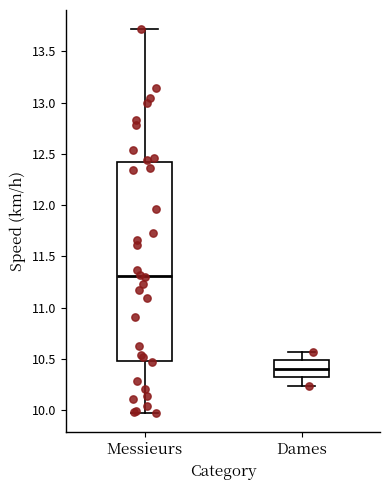

Where is the lower edge of the box for Dames on the y-axis? The values are not printed on the chart, so give them approximately, as read against the axis.

10.30